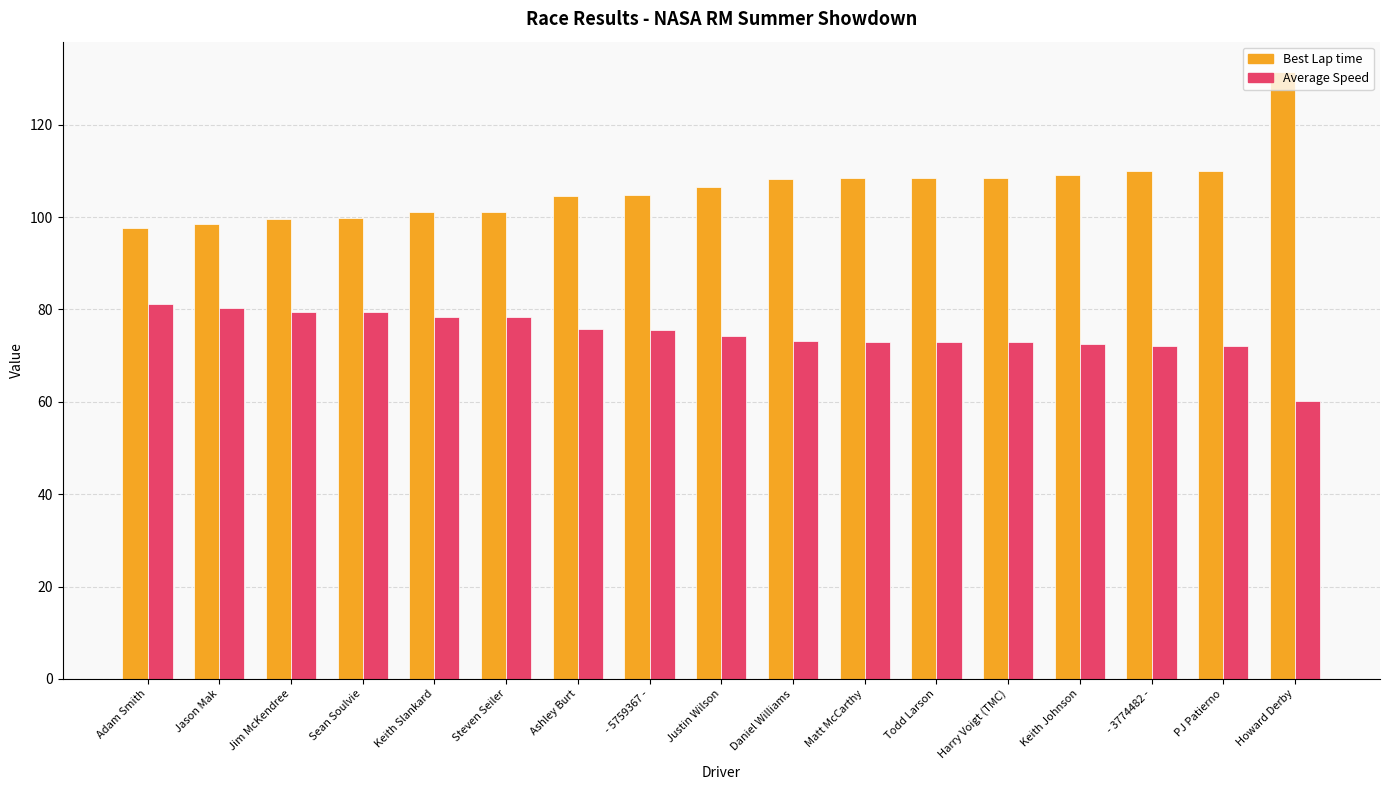

What value does the Best Lap time series have at Jason Mak?

98.6